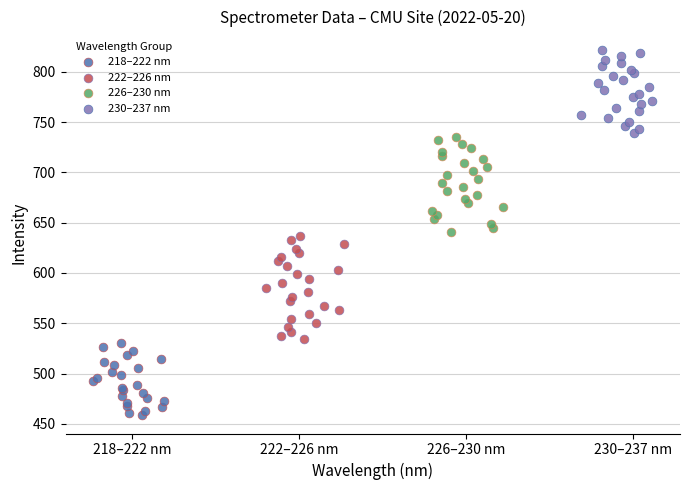

Which series reaches the minimum Y coordinate?

218–222 nm